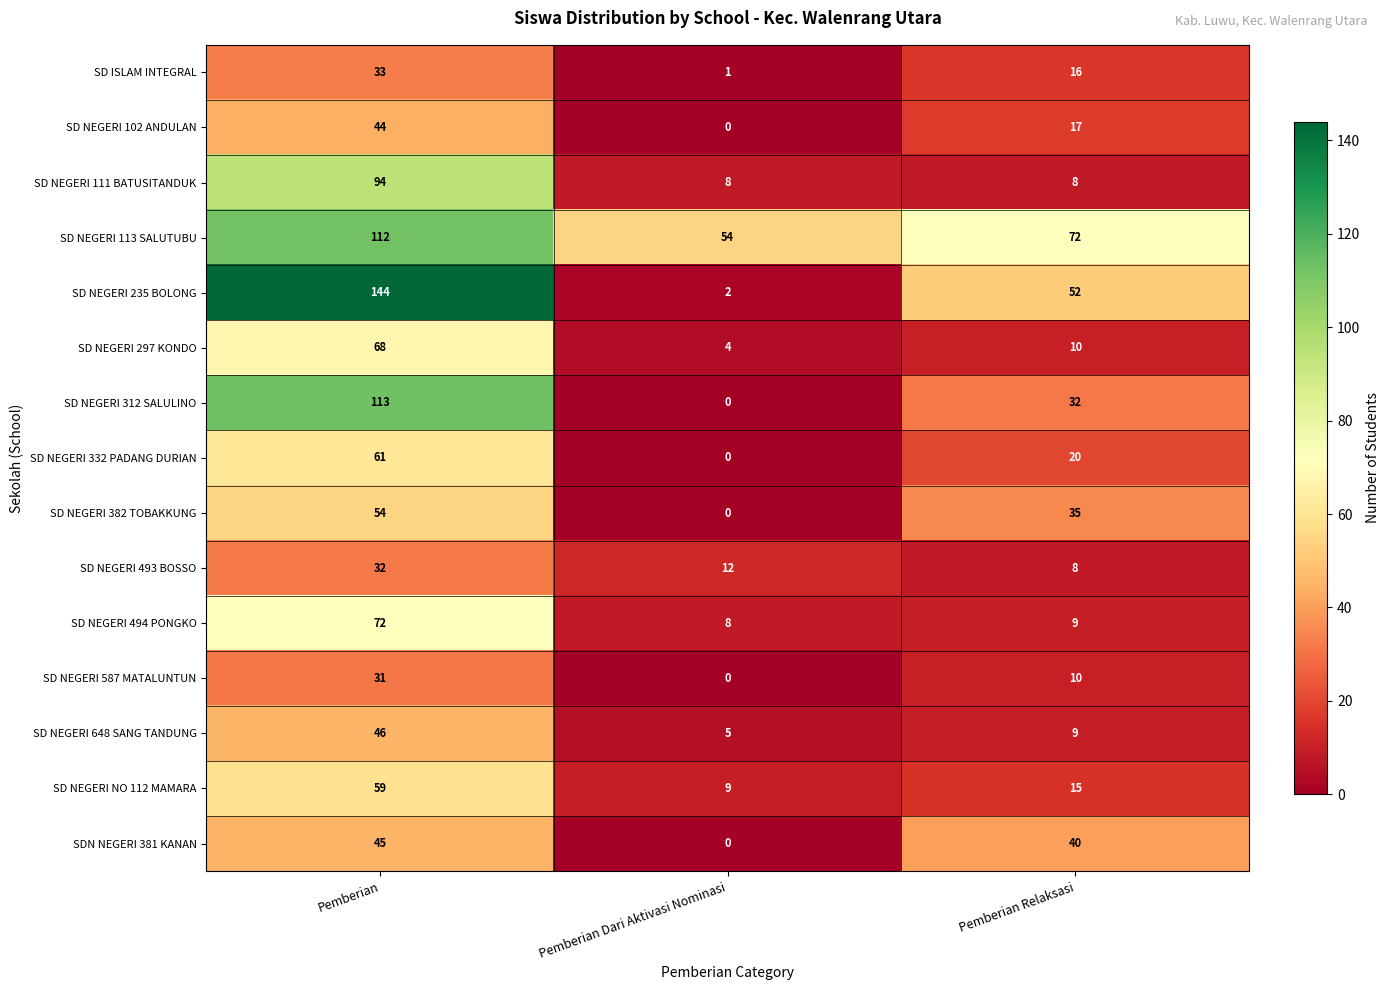

What is the difference between the SD NEGERI 235 BOLONG values at Pemberian and Pemberian Relaksasi?

92